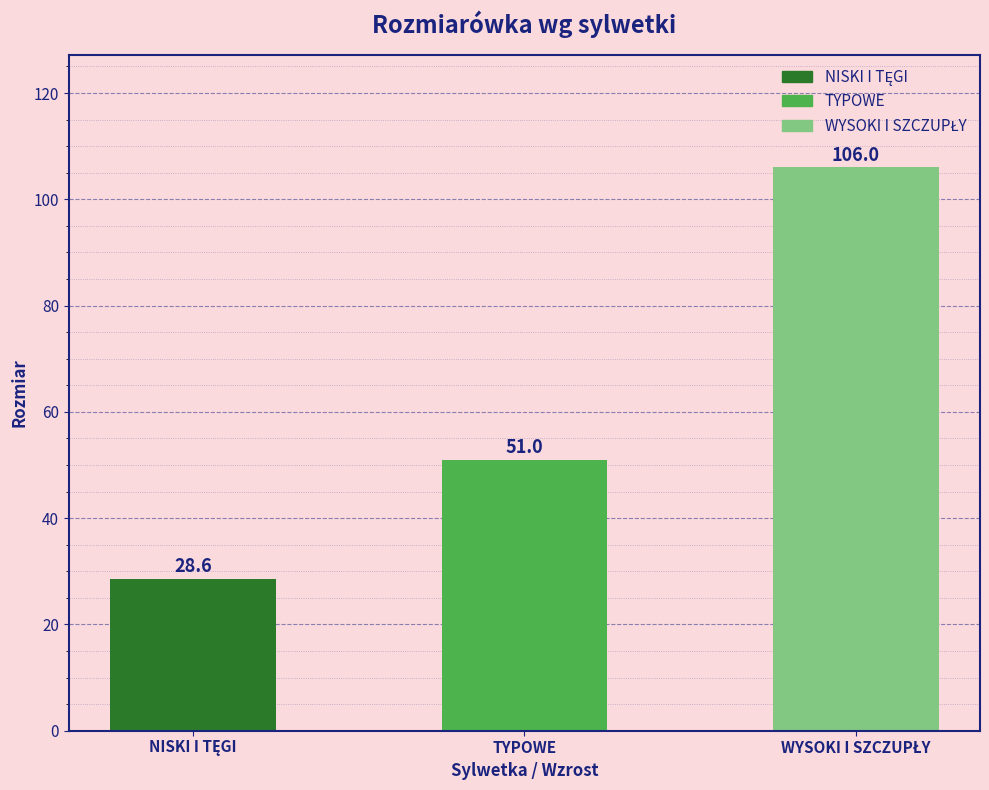

How many values are below 51?

1